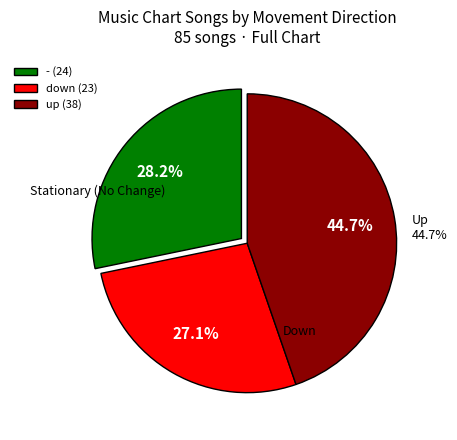

How much of the chart is everything except down?

72.9%